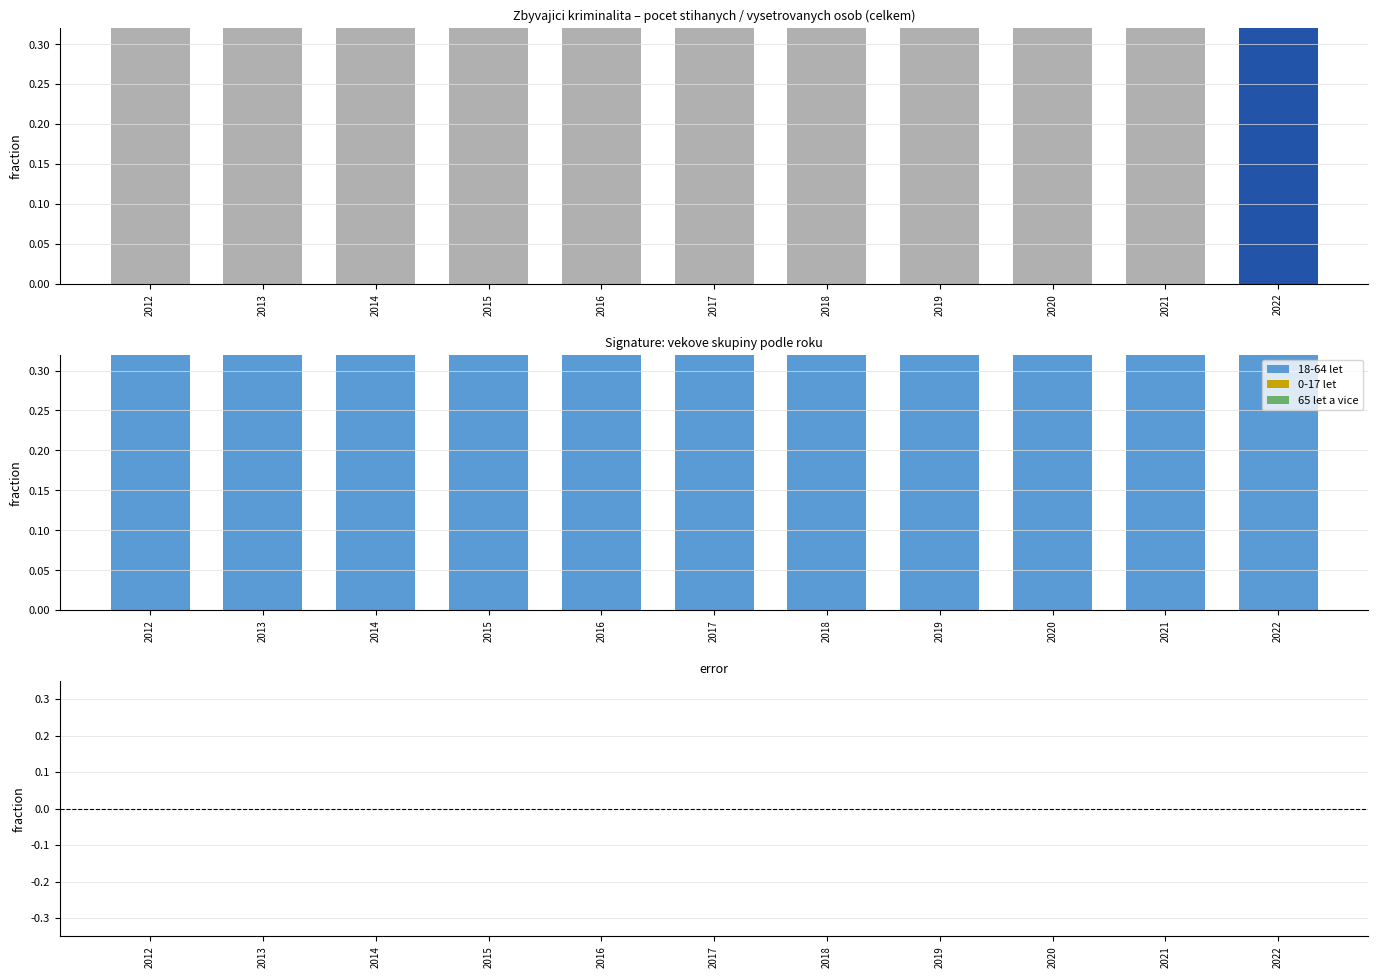

Which series has the largest range (max minus min)?

18-64 let